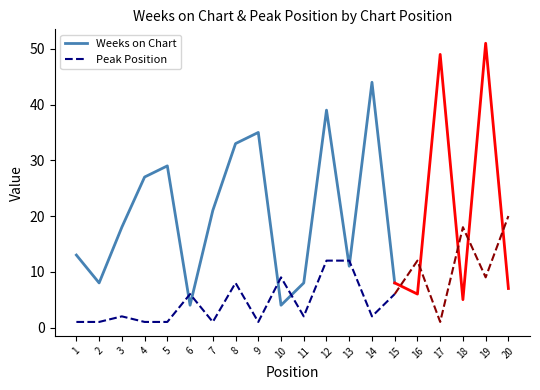

What is the sum of all Weeks on Chart values?

302